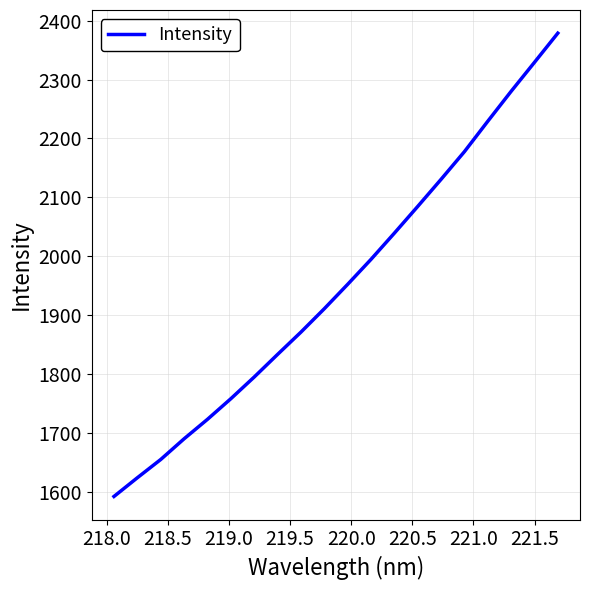

What is the minimum value shown in the chart?

1592.1